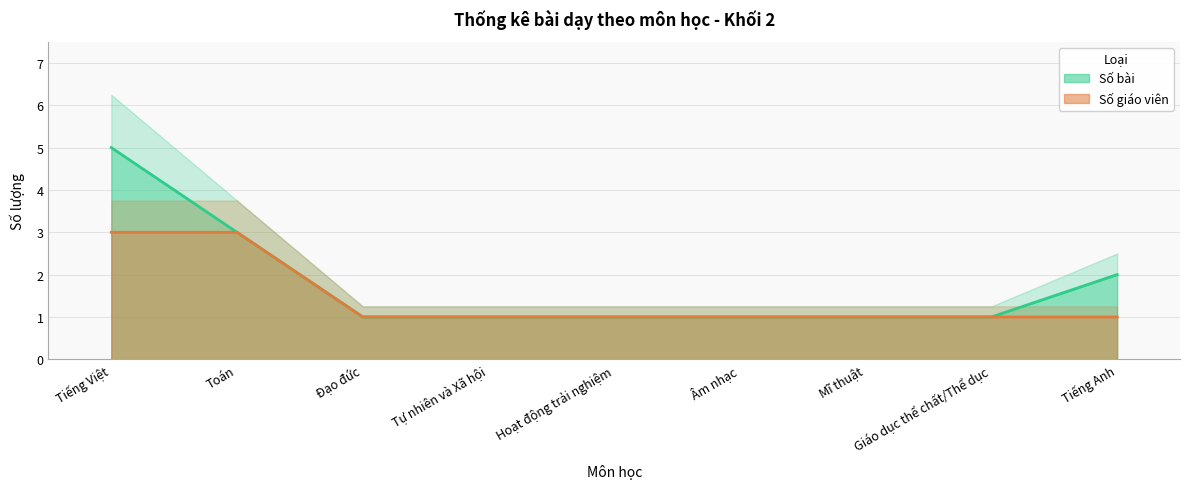

Is the value of Số giáo viên at Giáo dục thể chất/Thể dục greater than the value of Số bài at Mĩ thuật?

No